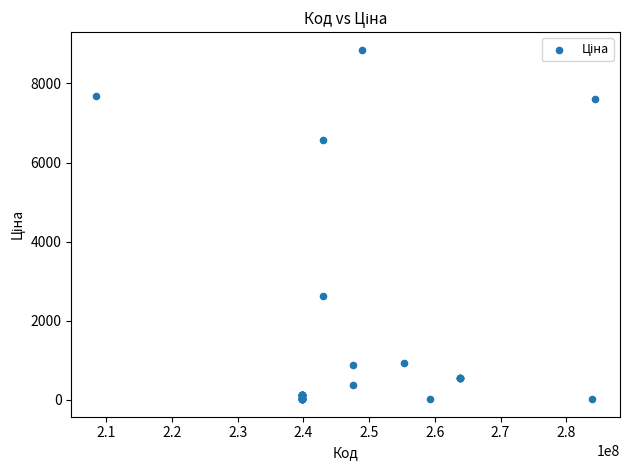

What Y value in the scatter plot is closest to 4436?

2627.5